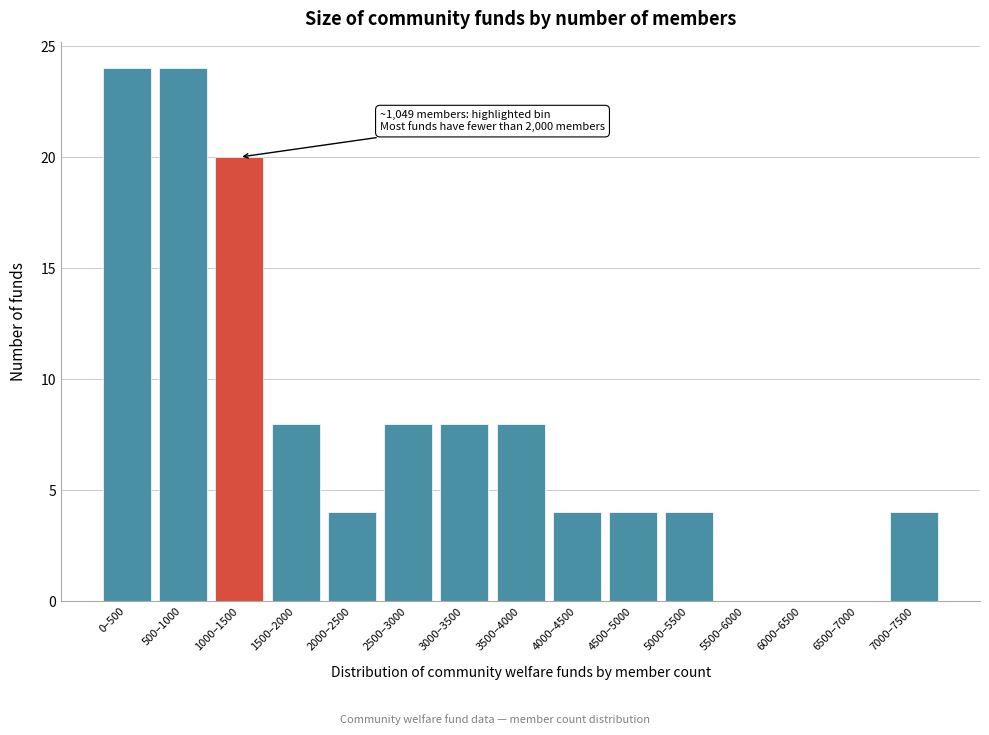

Reading left to right, what are all the values shown in this chart?

0–500=24	500–1000=24	1000–1500=20	1500–2000=8	2000–2500=4	2500–3000=8	3000–3500=8	3500–4000=8	4000–4500=4	4500–5000=4	5000–5500=4	5500–6000=0	6000–6500=0	6500–7000=0	7000–7500=4